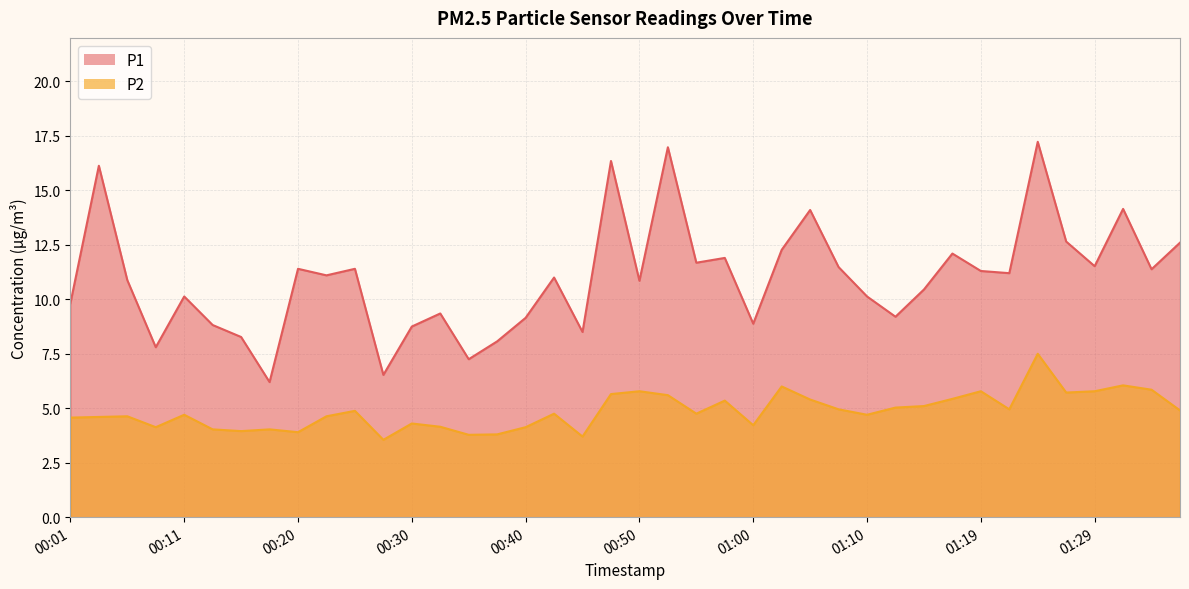

Reading left to right, extract all data points from this chart.

P1: 9.8	16.1	10.9	7.8	10.1	8.8	8.3	6.2	11.4	11.1	11.4	6.5	8.8	9.3	7.2	8.1	9.2	11.0	8.5	16.4	10.8	17.0	11.7	11.9	8.9	12.3	14.1	11.5	10.1	9.2	10.4	12.1	11.3	11.2	17.2	12.7	11.5	14.2	11.4	12.6
P2: 4.6	4.6	4.6	4.1	4.7	4.0	4.0	4.0	3.9	4.6	4.9	3.5	4.3	4.2	3.8	3.8	4.1	4.8	3.7	5.7	5.8	5.6	4.8	5.3	4.2	6.0	5.4	5.0	4.7	5.0	5.1	5.4	5.8	5.0	7.5	5.7	5.8	6.0	5.8	4.9